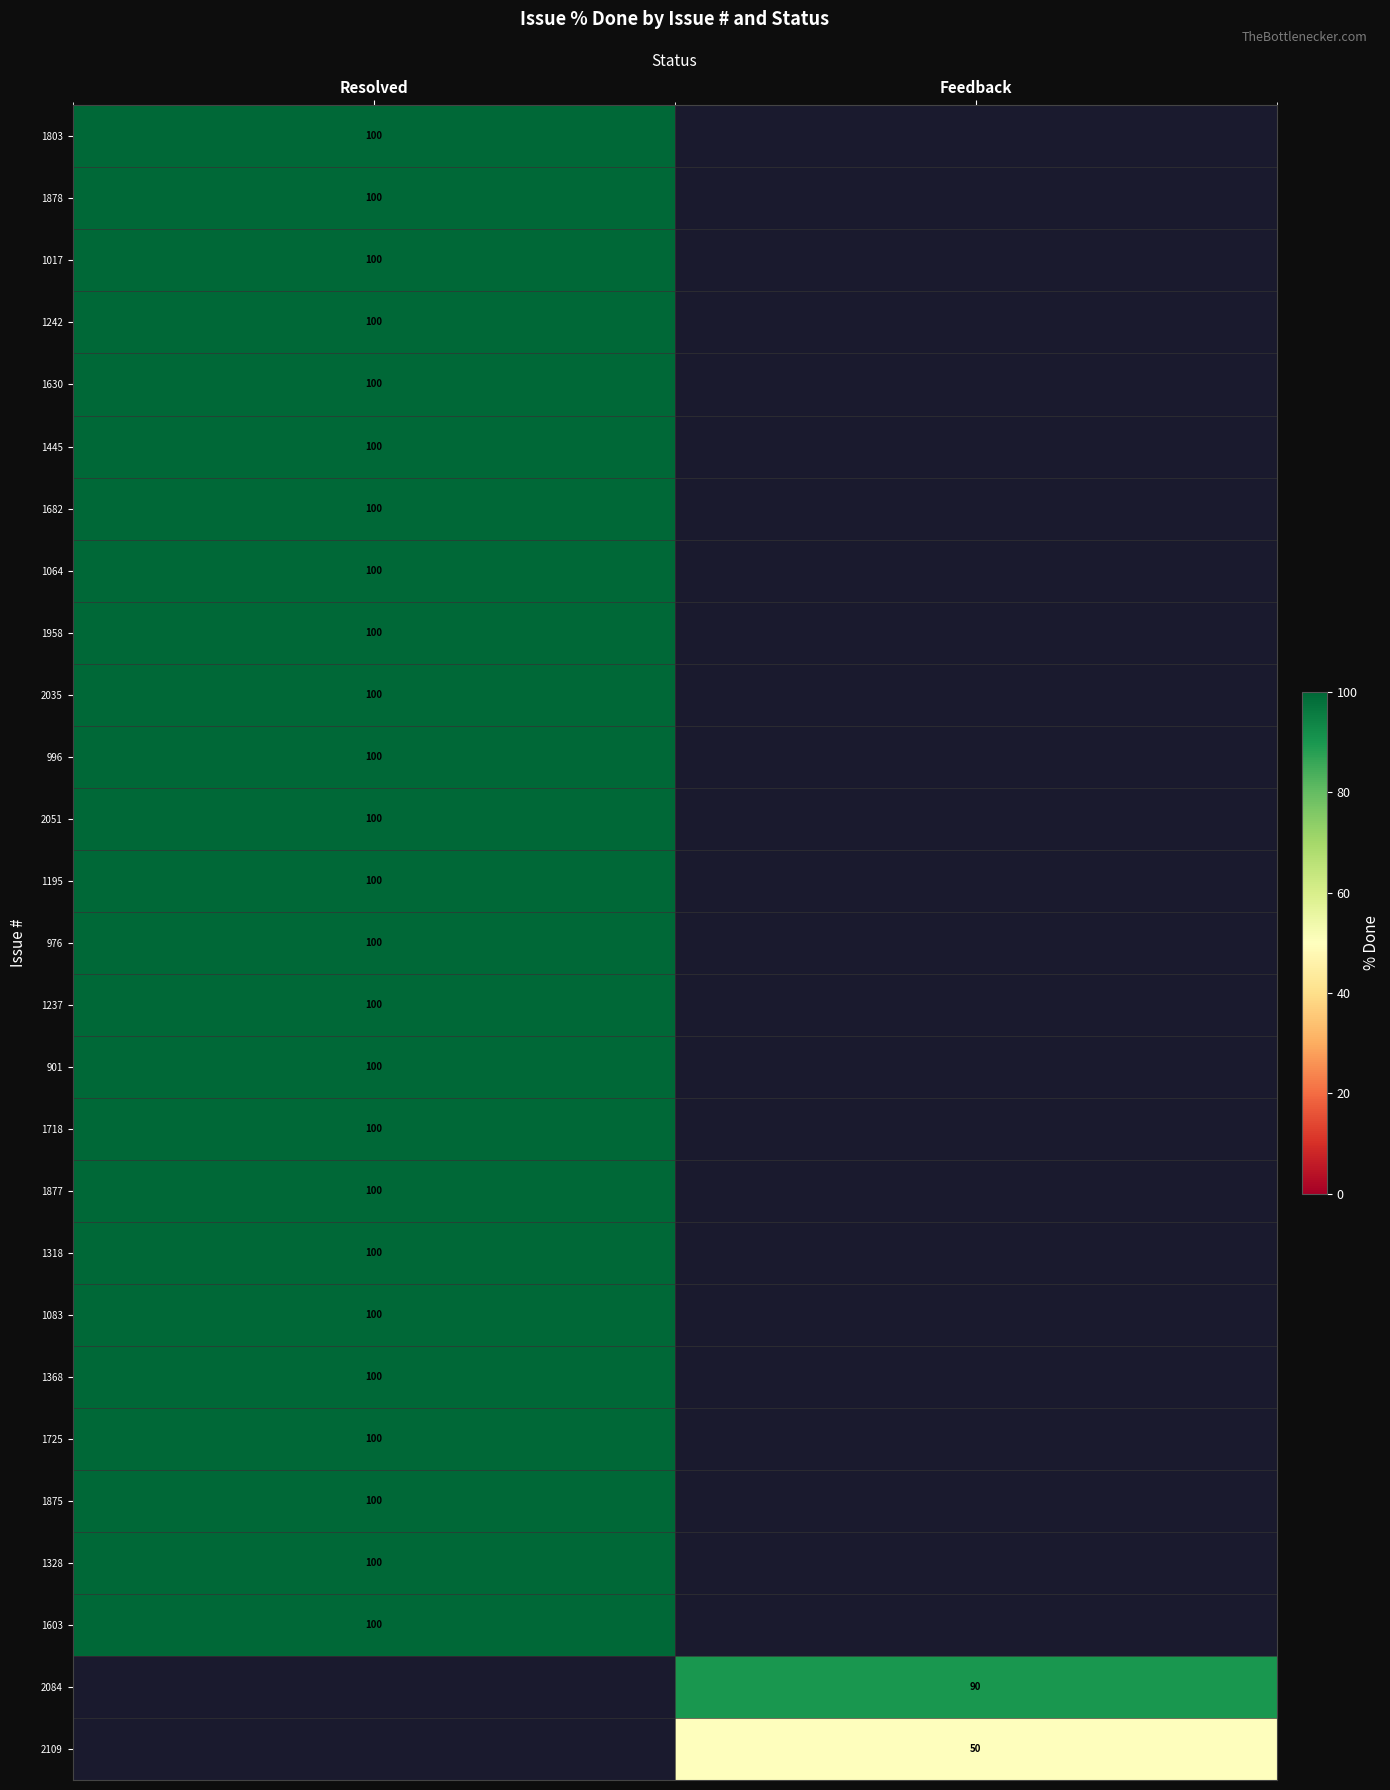

Which label corresponds to the largest value in the chart?

Resolved